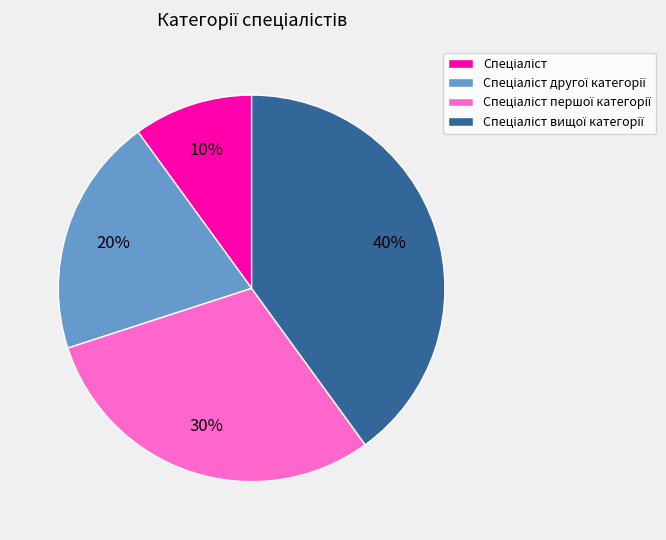

To the nearest percent, what is the difference between the largest and smallest slice percentages?

30%